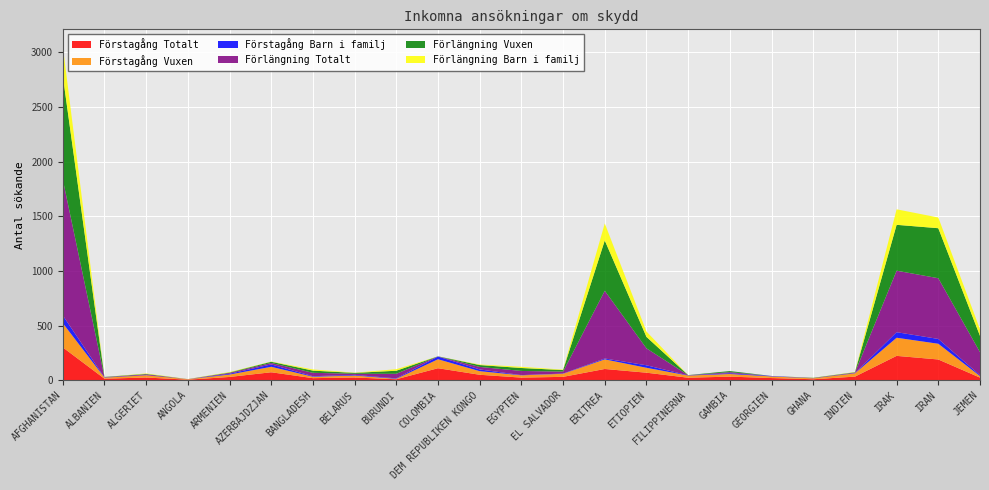

Reading right to left, what are all the values shown in this chart?

Förstagång Totalt: JEMEN=23	IRAN=189	IRAK=222	INDIEN=32	GHANA=8	GEORGIEN=19	GAMBIA=32	FILIPPINERNA=22	ETIOPIEN=68	ERITREA=102	EL SALVADOR=30	EGYPTEN=23	DEM REPUBLIKEN KONGO=49	COLOMBIA=109	BURUNDI=8	BELARUS=24	BANGLADESH=18	AZERBAJDZJAN=72	ARMENIEN=29	ANGOLA=4	ALGERIET=24	ALBANIEN=13	AFGHANISTAN=300
Förstagång Vuxen: JEMEN=14	IRAN=144	IRAK=166	INDIEN=30	GHANA=8	GEORGIEN=15	GAMBIA=24	FILIPPINERNA=20	ETIOPIEN=45	ERITREA=88	EL SALVADOR=28	EGYPTEN=21	DEM REPUBLIKEN KONGO=33	COLOMBIA=82	BURUNDI=4	BELARUS=18	BANGLADESH=13	AZERBAJDZJAN=50	ARMENIEN=22	ANGOLA=4	ALGERIET=20	ALBANIEN=10	AFGHANISTAN=222
Förstagång Barn i familj: JEMEN=8	IRAN=44	IRAK=51	INDIEN=2	GHANA=0	GEORGIEN=4	GAMBIA=7	FILIPPINERNA=2	ETIOPIEN=23	ERITREA=8	EL SALVADOR=2	EGYPTEN=2	DEM REPUBLIKEN KONGO=16	COLOMBIA=25	BURUNDI=4	BELARUS=6	BANGLADESH=5	AZERBAJDZJAN=22	ARMENIEN=7	ANGOLA=0	ALGERIET=1	ALBANIEN=2	AFGHANISTAN=71
Förlängning Totalt: JEMEN=211	IRAN=556	IRAK=563	INDIEN=5	GHANA=3	GEORGIEN=0	GAMBIA=10	FILIPPINERNA=1	ETIOPIEN=155	ERITREA=620	EL SALVADOR=18	EGYPTEN=38	DEM REPUBLIKEN KONGO=23	COLOMBIA=1	BURUNDI=42	BELARUS=10	BANGLADESH=31	AZERBAJDZJAN=13	ARMENIEN=8	ANGOLA=1	ALGERIET=8	ALBANIEN=2	AFGHANISTAN=1245
Förlängning Vuxen: JEMEN=149	IRAN=458	IRAK=420	INDIEN=3	GHANA=2	GEORGIEN=0	GAMBIA=10	FILIPPINERNA=1	ETIOPIEN=105	ERITREA=461	EL SALVADOR=14	EGYPTEN=27	DEM REPUBLIKEN KONGO=17	COLOMBIA=1	BURUNDI=28	BELARUS=8	BANGLADESH=20	AZERBAJDZJAN=11	ARMENIEN=4	ANGOLA=0	ALGERIET=4	ALBANIEN=2	AFGHANISTAN=951
Förlängning Barn i familj: JEMEN=60	IRAN=98	IRAK=142	INDIEN=2	GHANA=1	GEORGIEN=0	GAMBIA=0	FILIPPINERNA=0	ETIOPIEN=49	ERITREA=156	EL SALVADOR=4	EGYPTEN=11	DEM REPUBLIKEN KONGO=5	COLOMBIA=0	BURUNDI=14	BELARUS=2	BANGLADESH=11	AZERBAJDZJAN=2	ARMENIEN=4	ANGOLA=1	ALGERIET=4	ALBANIEN=0	AFGHANISTAN=270